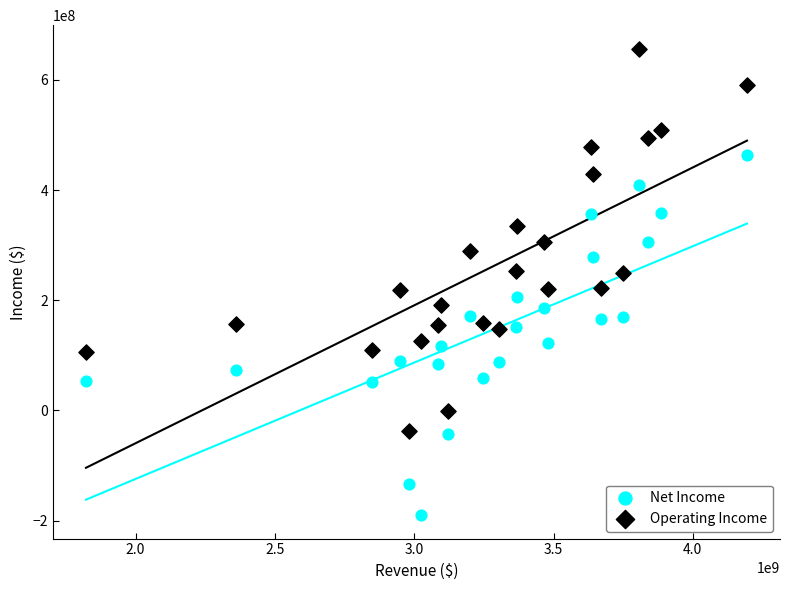

Across all data points, what is the range of Y values (max minus min)?

847323000